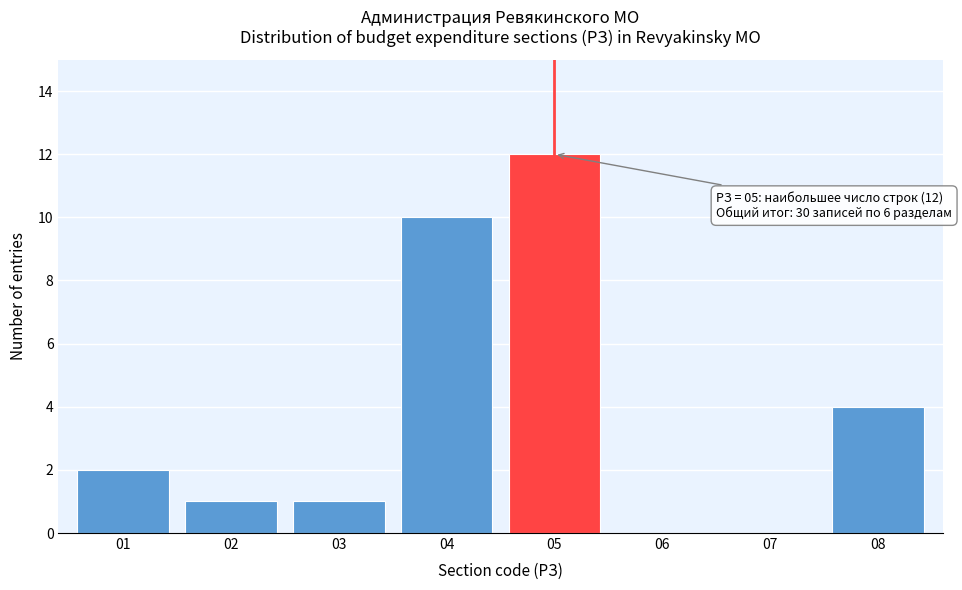

Reading right to left, transcribe all the data shown in this chart.

08=4	07=0	06=0	05=12	04=10	03=1	02=1	01=2